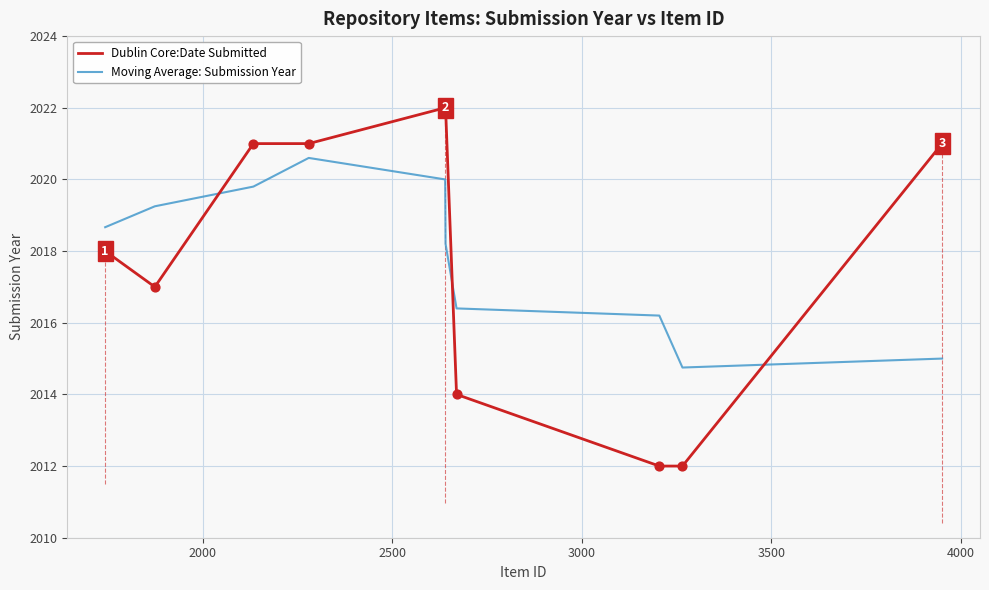

What are all the series names shown in the legend?

Dublin Core:Date Submitted, Moving Average: Submission Year